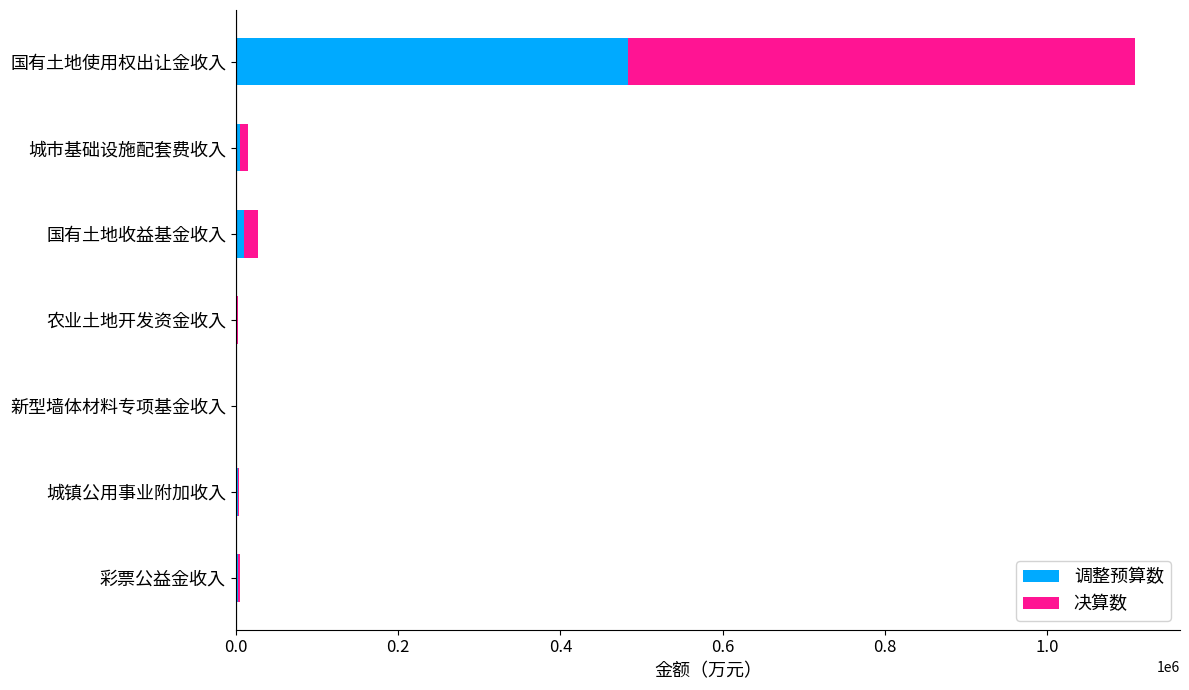

Is the value of 决算数 at 0.4 greater than the value of 调整预算数 at 1.2?

Yes